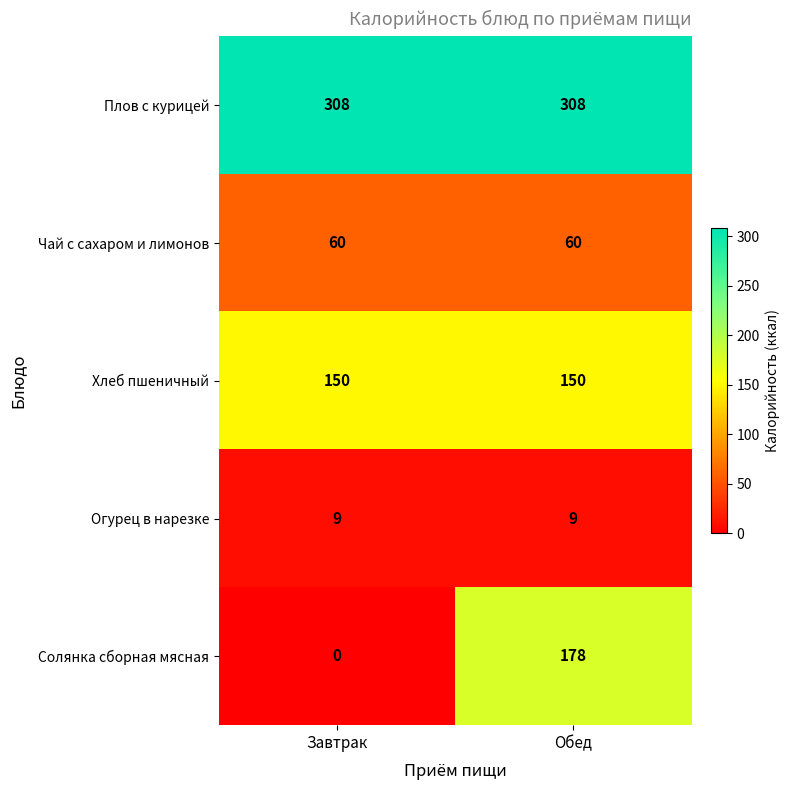

Which category has the lowest value across all series?

Завтрак